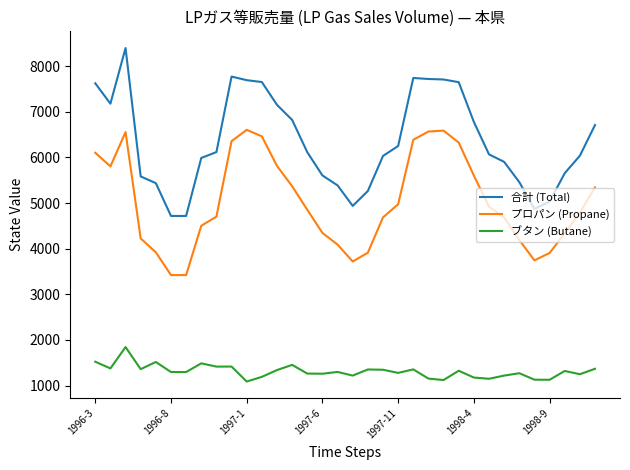

Which series has the largest range (max minus min)?

合計 (Total)